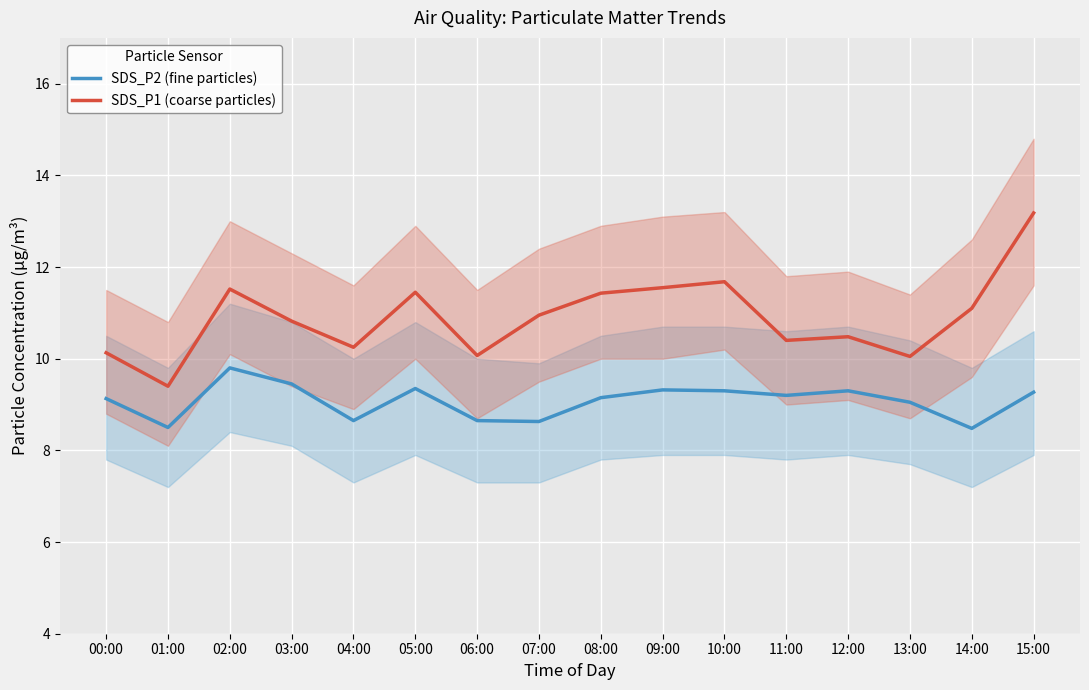

What is the lowest value of the SDS_P2 (fine particles) series?

8.5